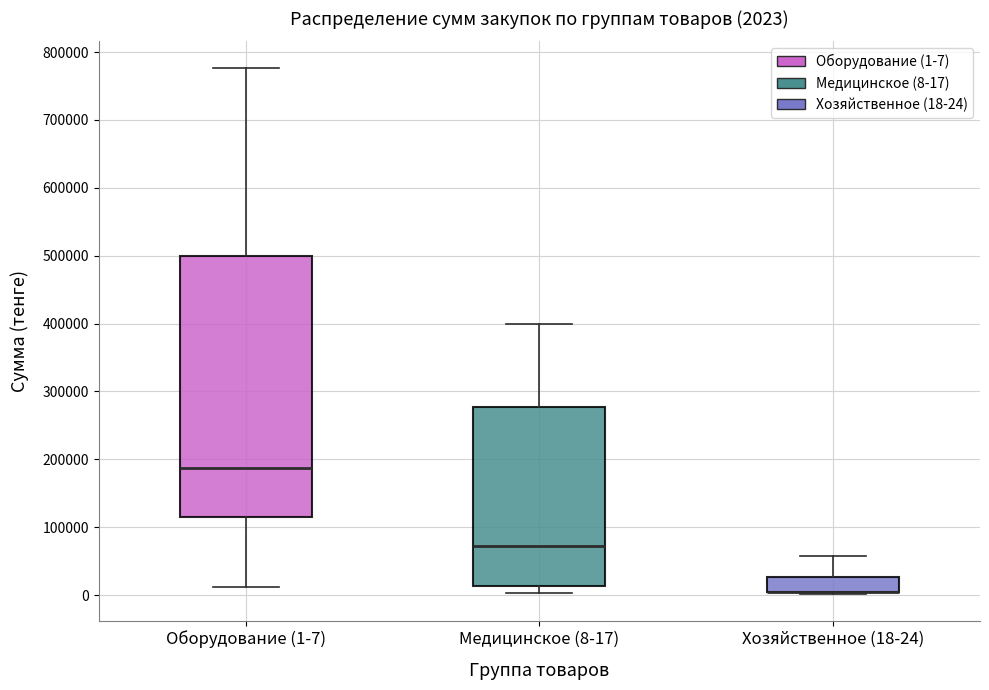

Which box is the tallest, from its lower edge to its upper edge?

Оборудование (1-7)